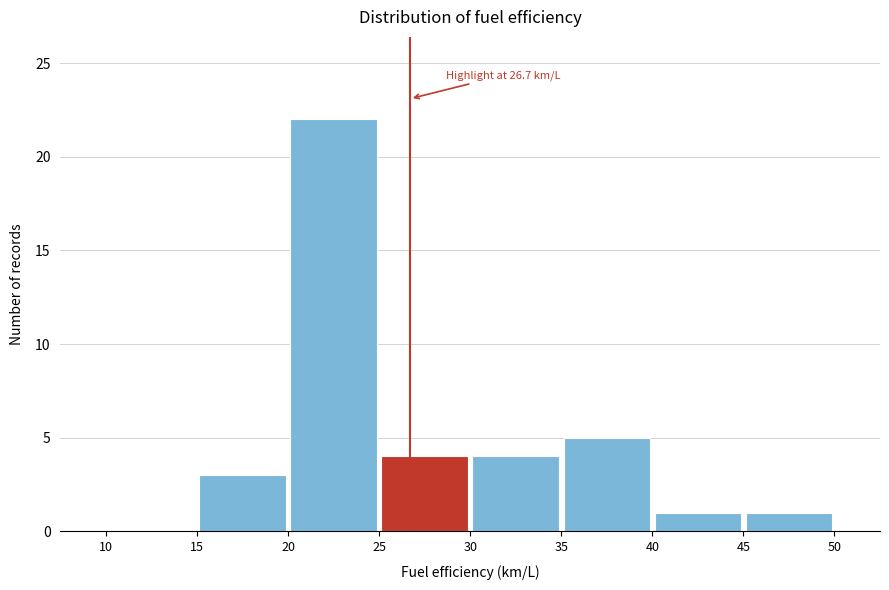

Over which range of the x-axis is the bar tallest?

20 to 25